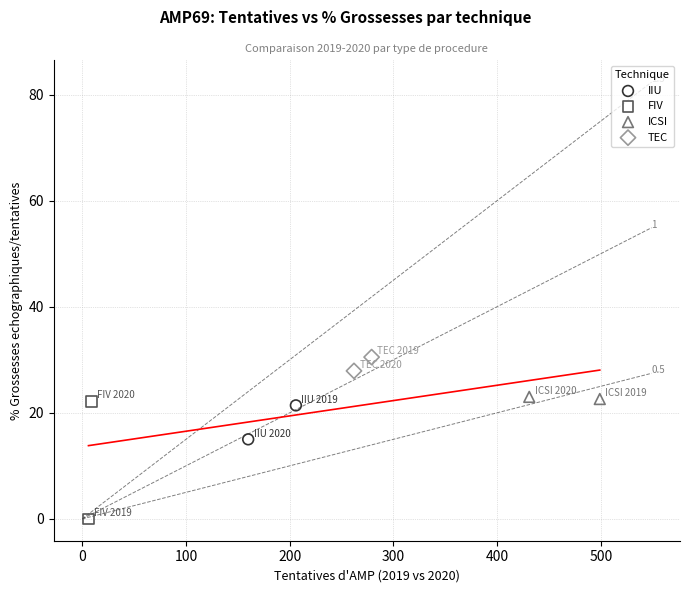

Which series has the widest spread of Y values?

FIV